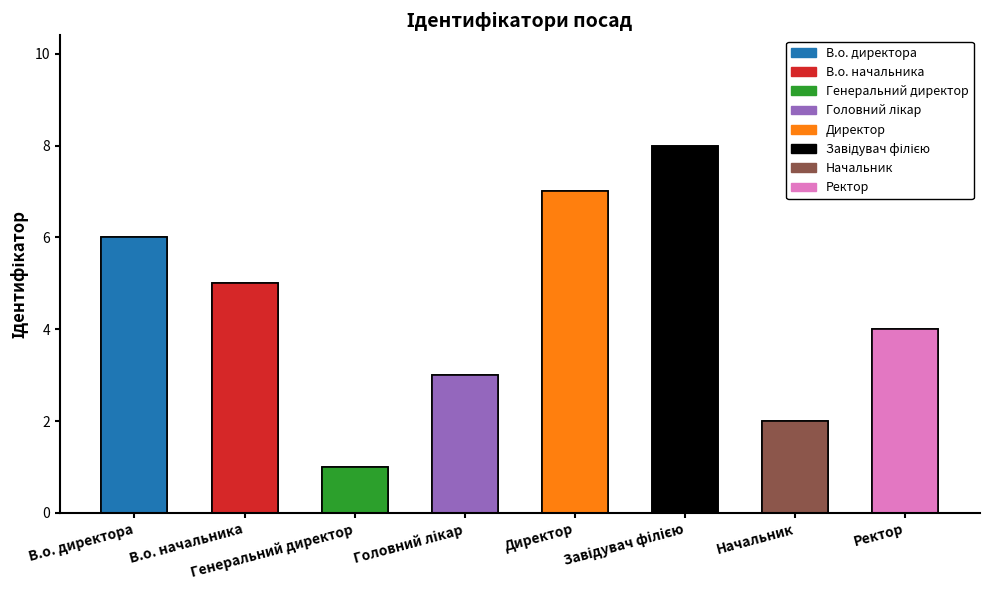

Where does the data first go above 5?

В.о. директора